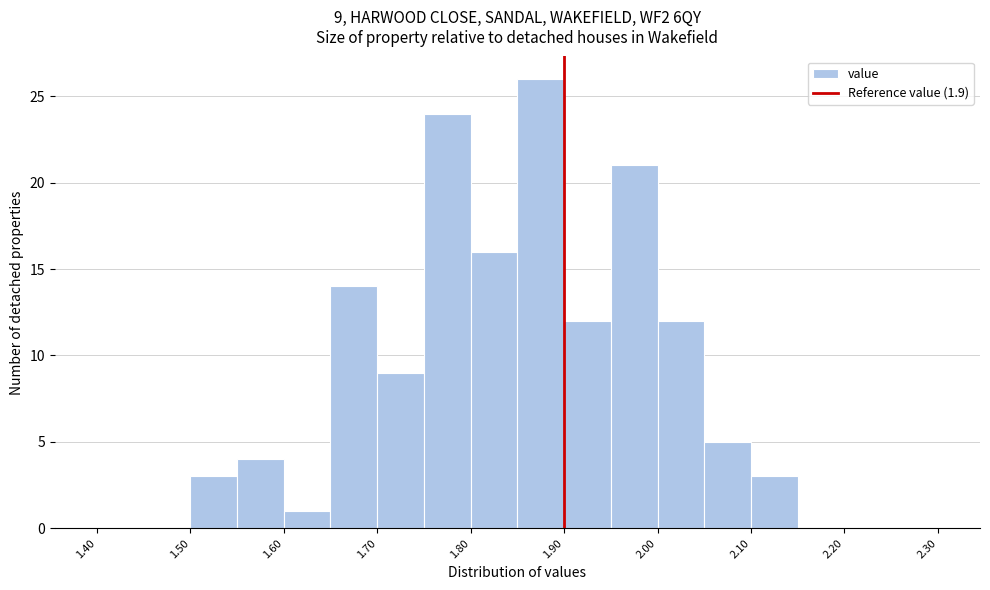

Which range on the x-axis has the tallest bar?

1.85 to 1.90